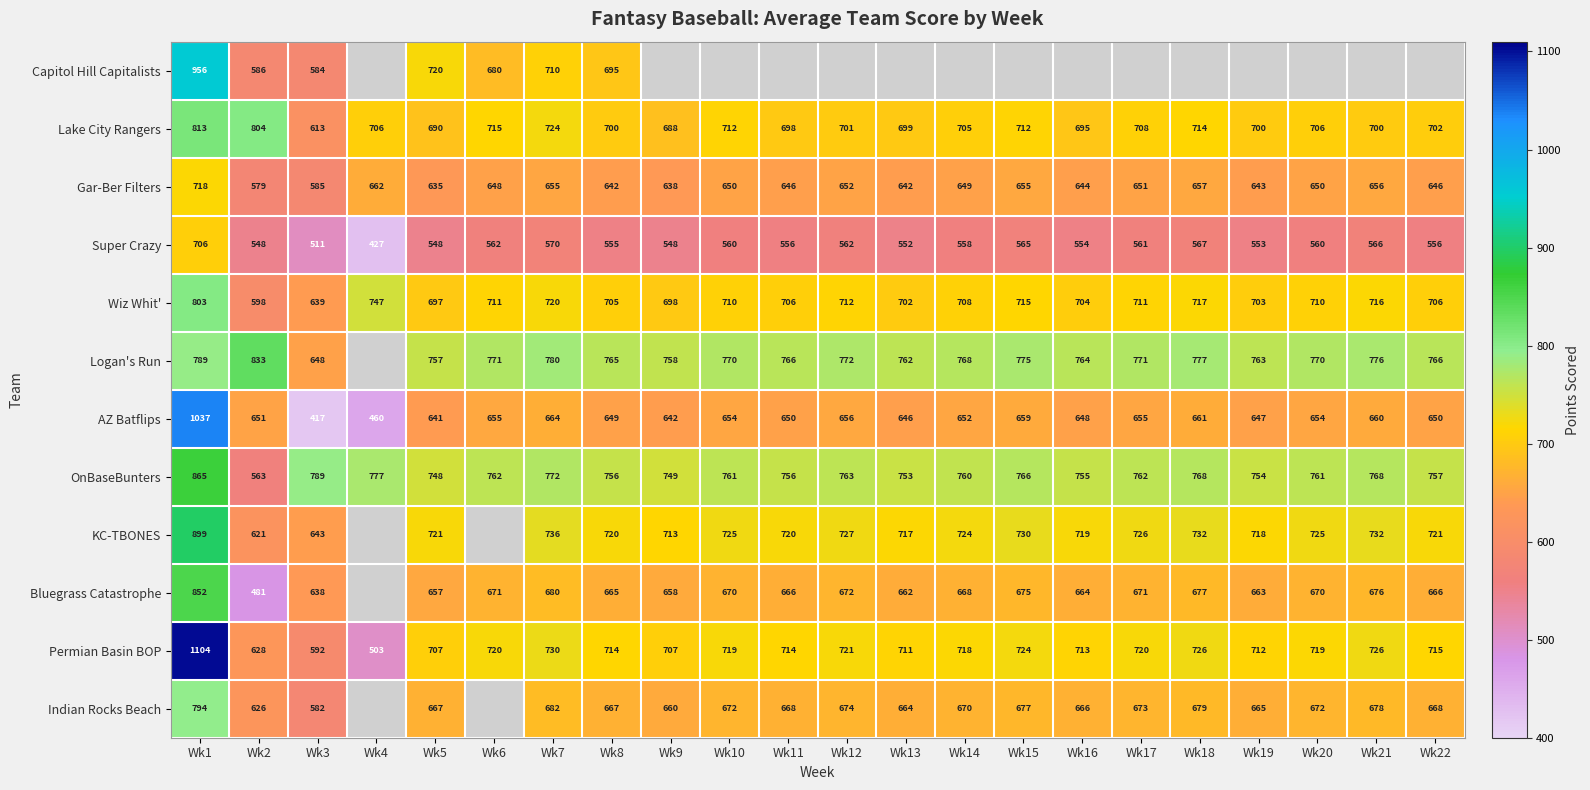

At how many categories does at least one series exceed 661?

22